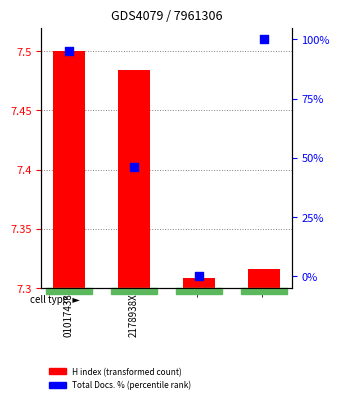

At which category is the sum across all series the highest?

-